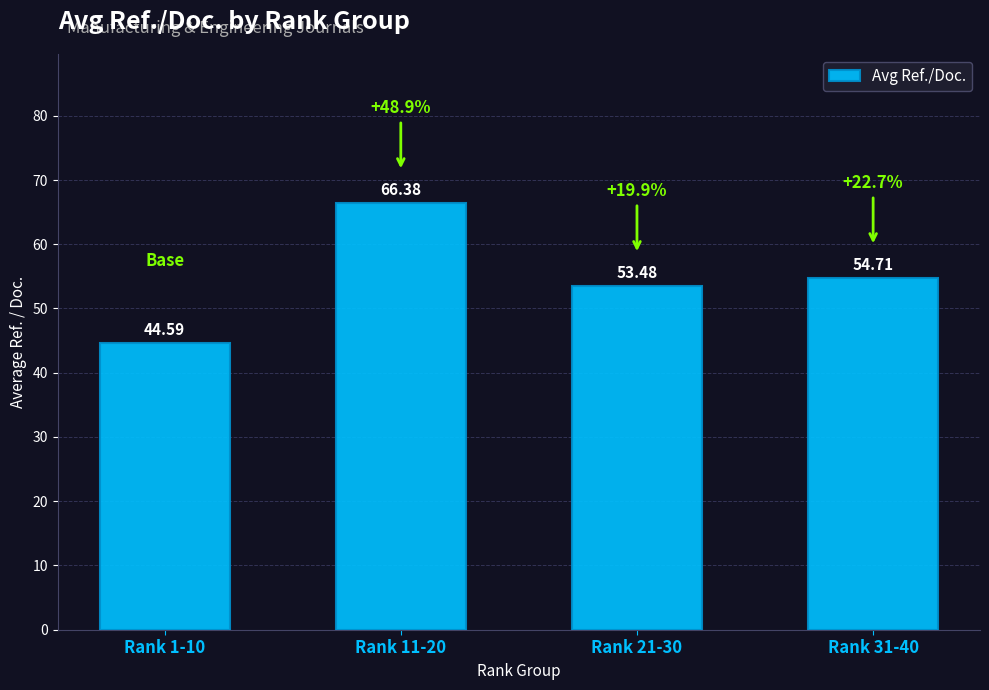

Reading right to left, what are all the values shown in this chart?

54.7	53.5	66.4	44.6